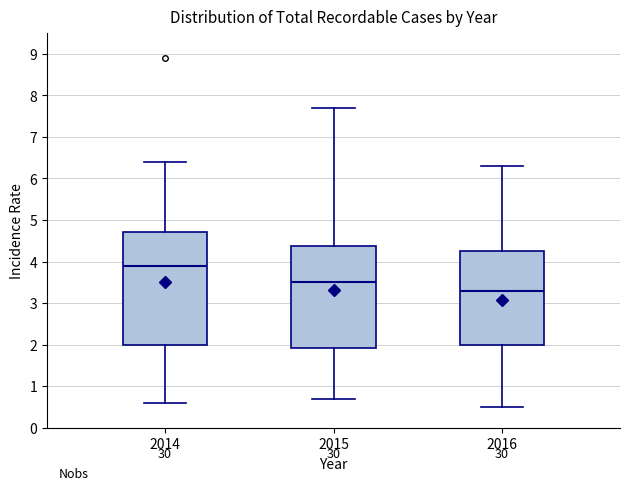

Reading left to right, read every box against the y-axis: the position of its median line, the range the box covers, and the ends of its whiskers. The values are not printed on the chart, so give them approximately, as read against the axis.

2014: median 3.9, box 2.0 to 4.7, whiskers 0.6 to 6.4
2015: median 3.5, box 1.9 to 4.4, whiskers 0.7 to 7.7
2016: median 3.3, box 2.0 to 4.3, whiskers 0.5 to 6.3